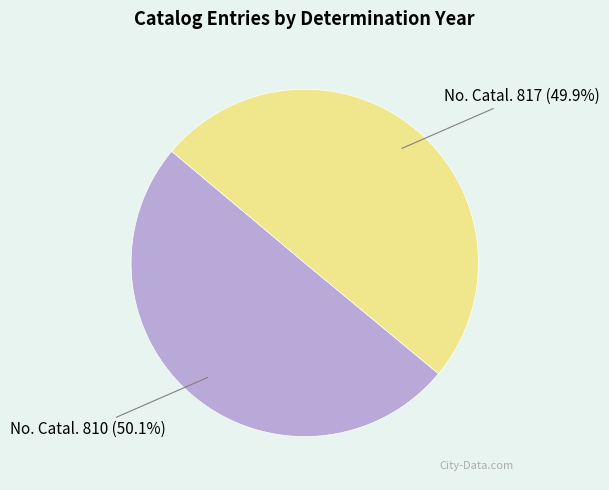

Is there any slice that represents more than half of the pie?

Yes